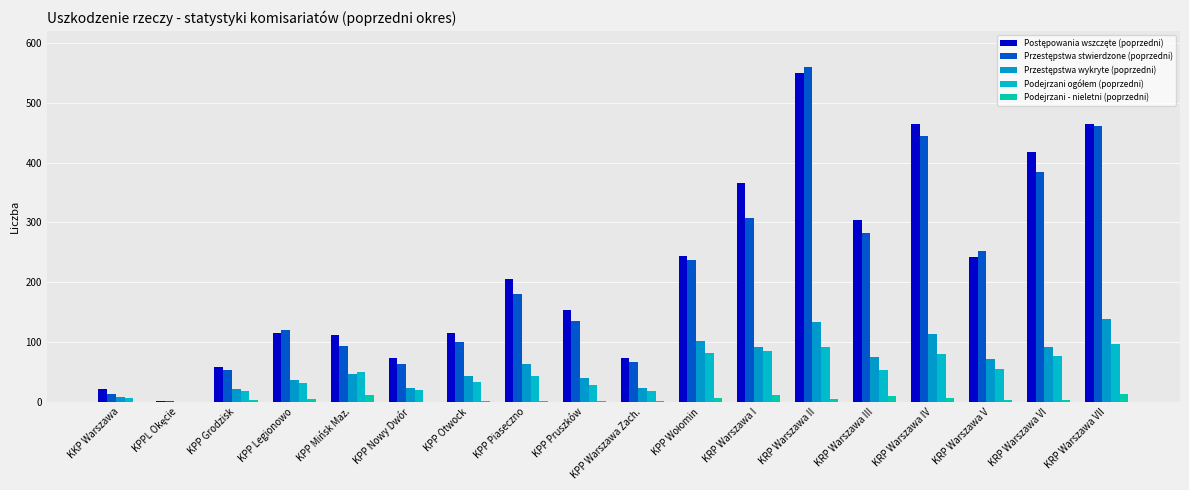

At which category is the sum across all series the highest?

KRP Warszawa II